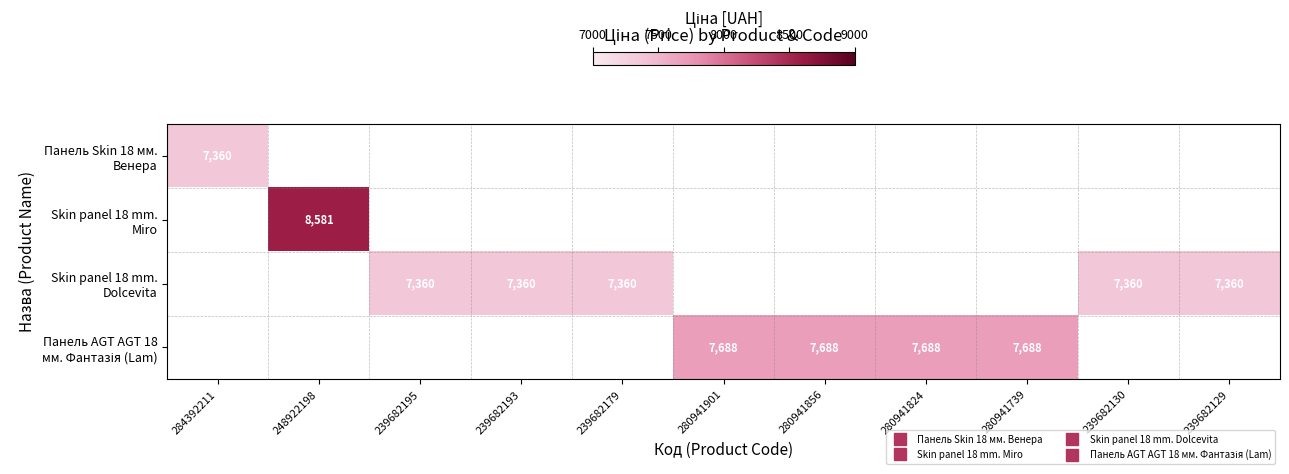

At how many categories does at least one series exceed 7576?

5